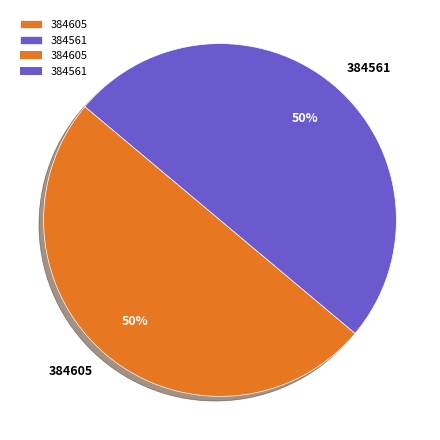

True or false: 384561 accounts for 59% of the total.

False